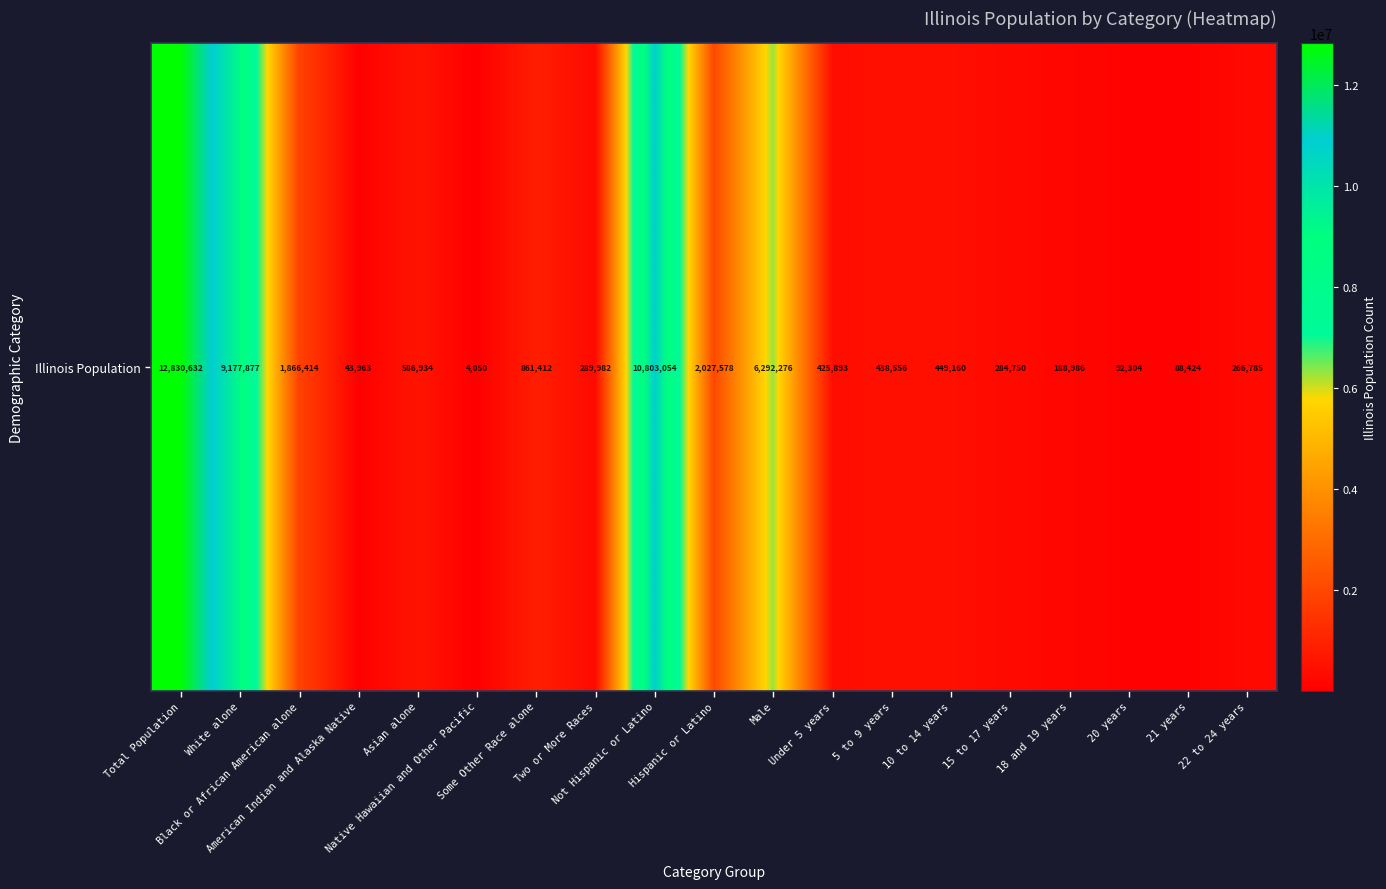

The value at American Indian and Alaska Native is 75795. True or false?

False